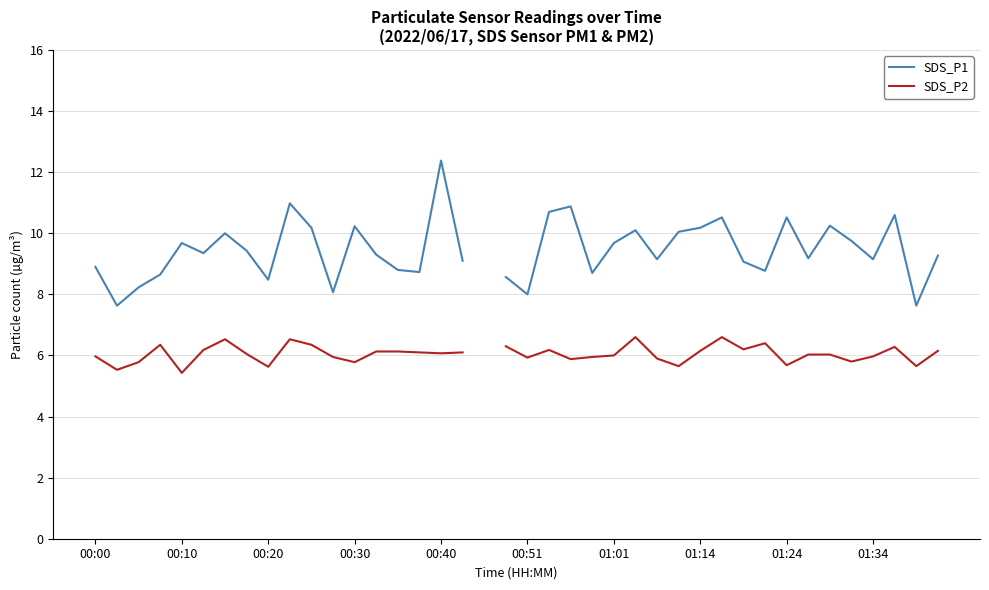

What are all the series names shown in the legend?

SDS_P1, SDS_P2